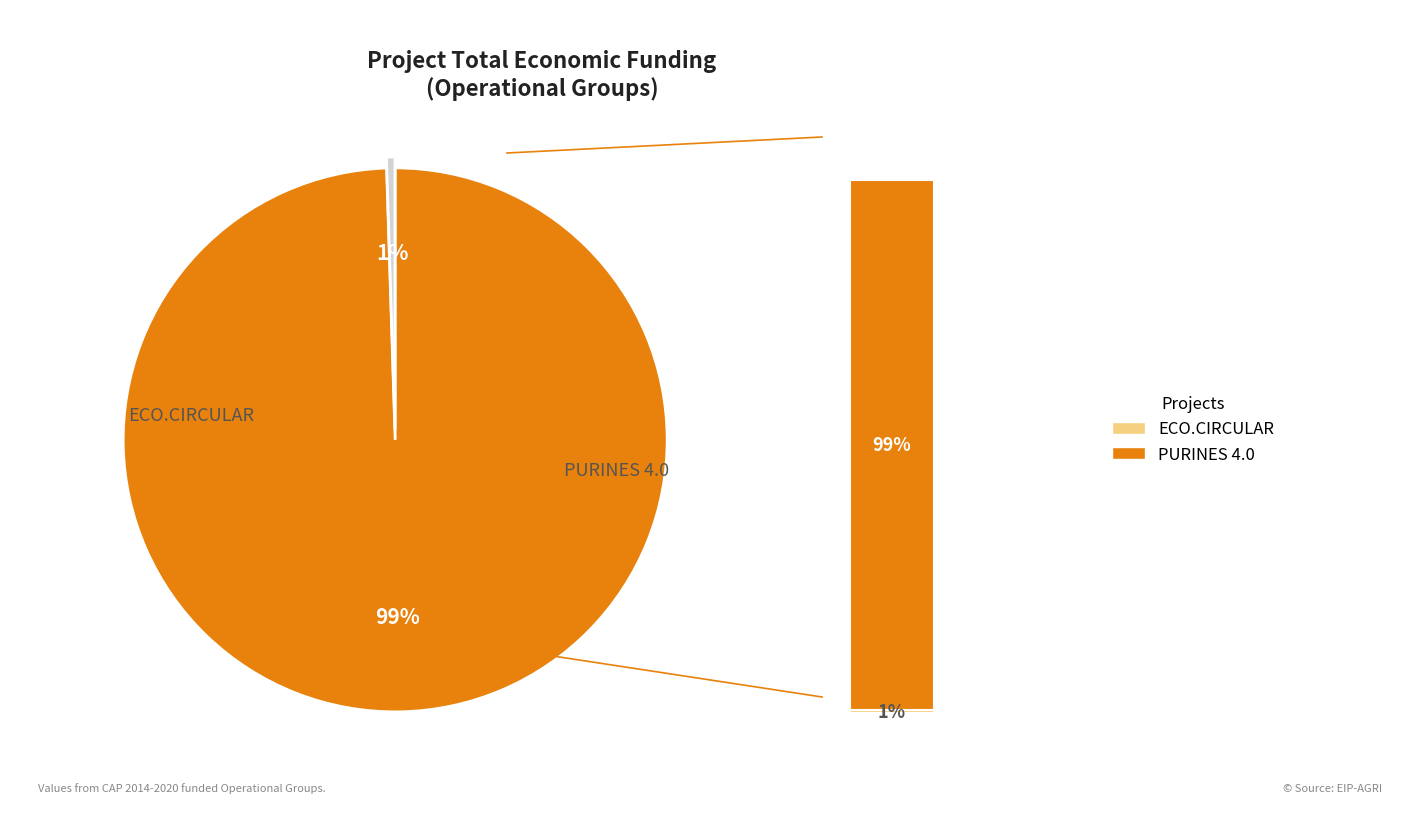

The ECO.CIRCULAR slice represents 1% of the pie. True or false?

True